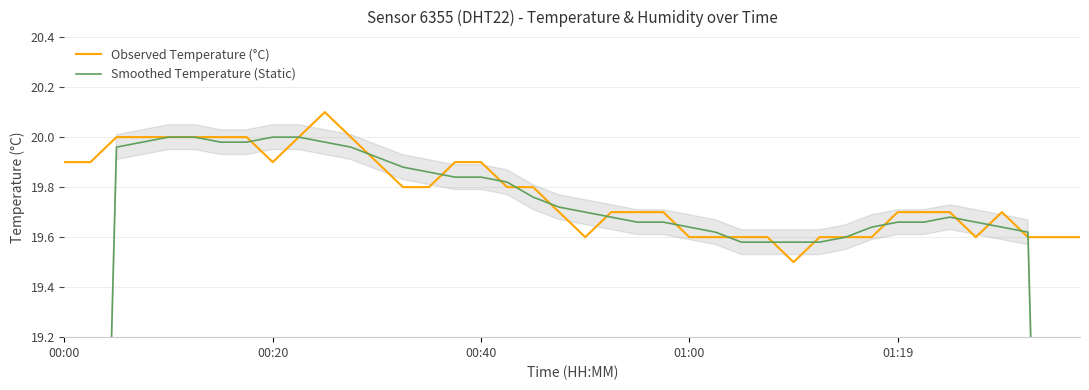

What is the highest value of the Observed Temperature (°C) series?

20.1